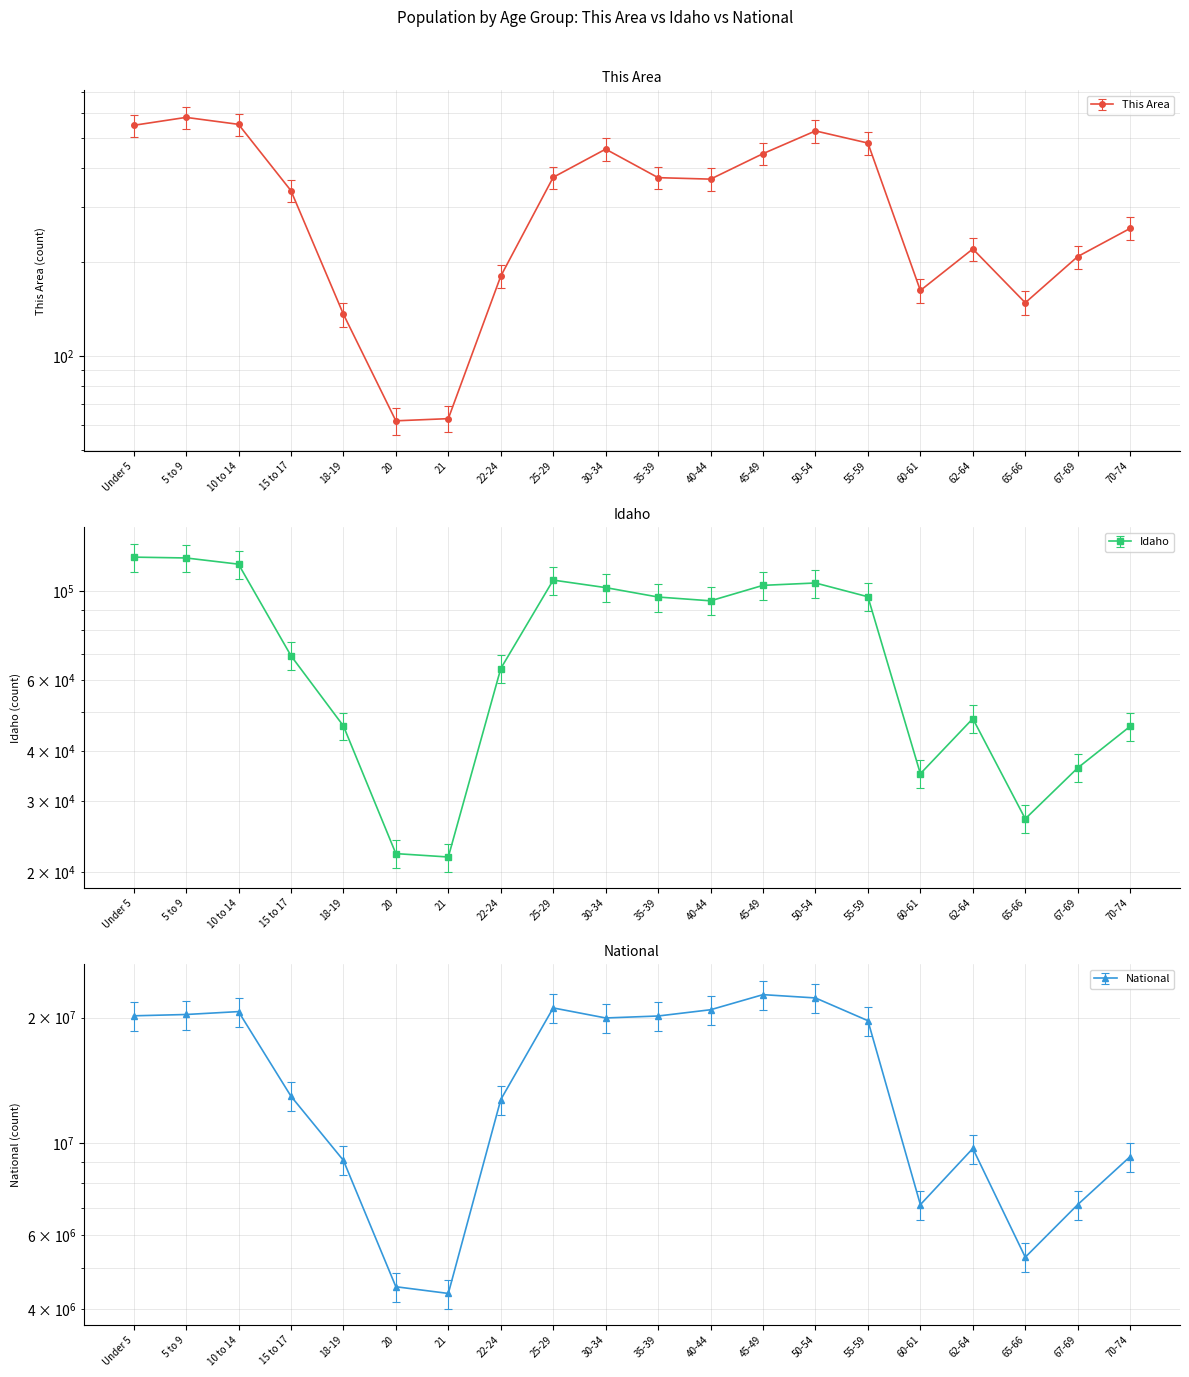

Which series has the largest range (max minus min)?

National